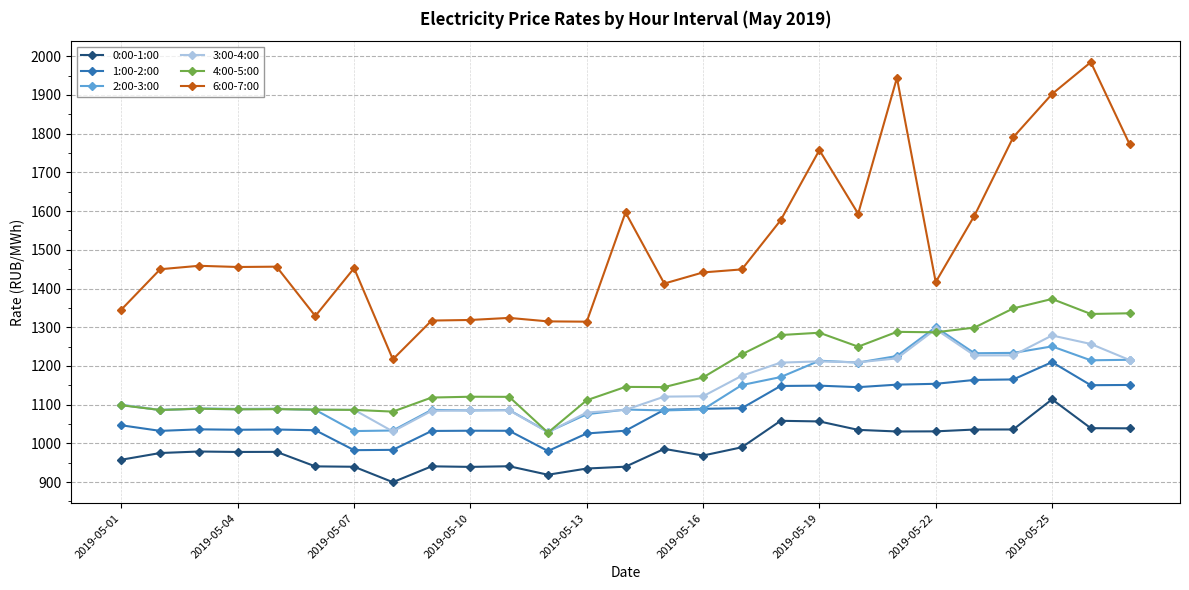

True or false: 1:00-2:00 has more than 2 interior local peaks.

True